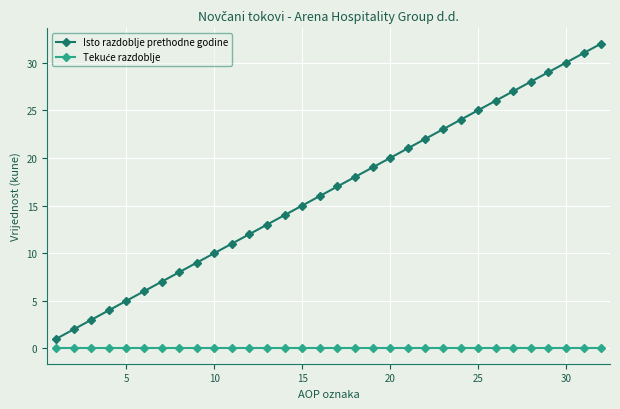

What is the minimum value for Isto razdoblje prethodne godine?

1